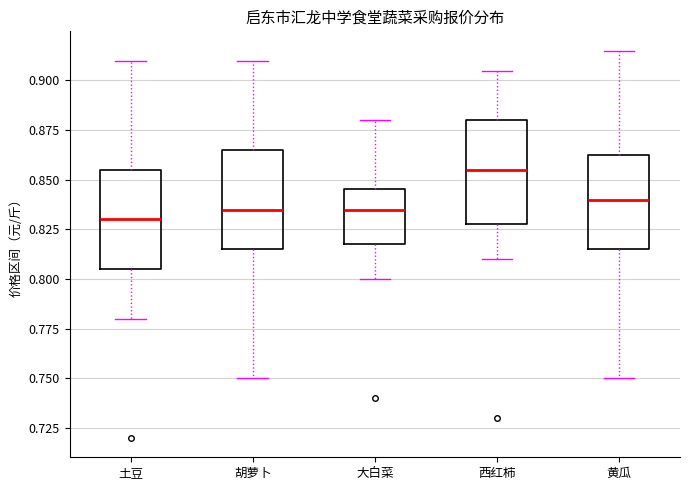

Reading left to right, read every box against the y-axis: the position of its median line, the range the box covers, and the ends of its whiskers. The values are not printed on the chart, so give them approximately, as read against the axis.

土豆: median 0.830, box 0.805 to 0.855, whiskers 0.780 to 0.910
胡萝卜: median 0.835, box 0.815 to 0.865, whiskers 0.750 to 0.910
大白菜: median 0.835, box 0.820 to 0.845, whiskers 0.800 to 0.880
西红柿: median 0.855, box 0.830 to 0.880, whiskers 0.810 to 0.905
黄瓜: median 0.840, box 0.815 to 0.865, whiskers 0.750 to 0.915